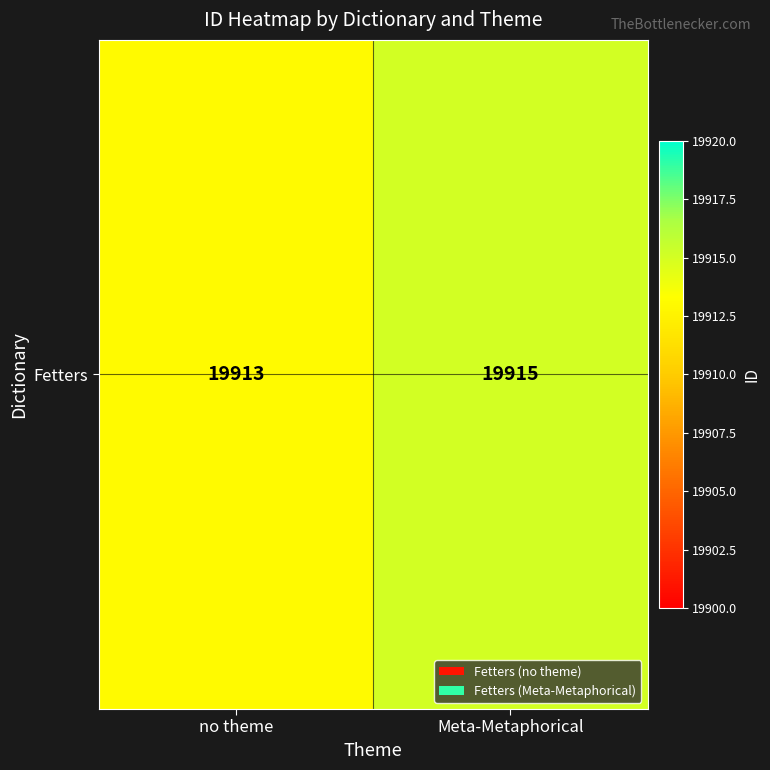

At which label is the value closest to 19914?

no theme